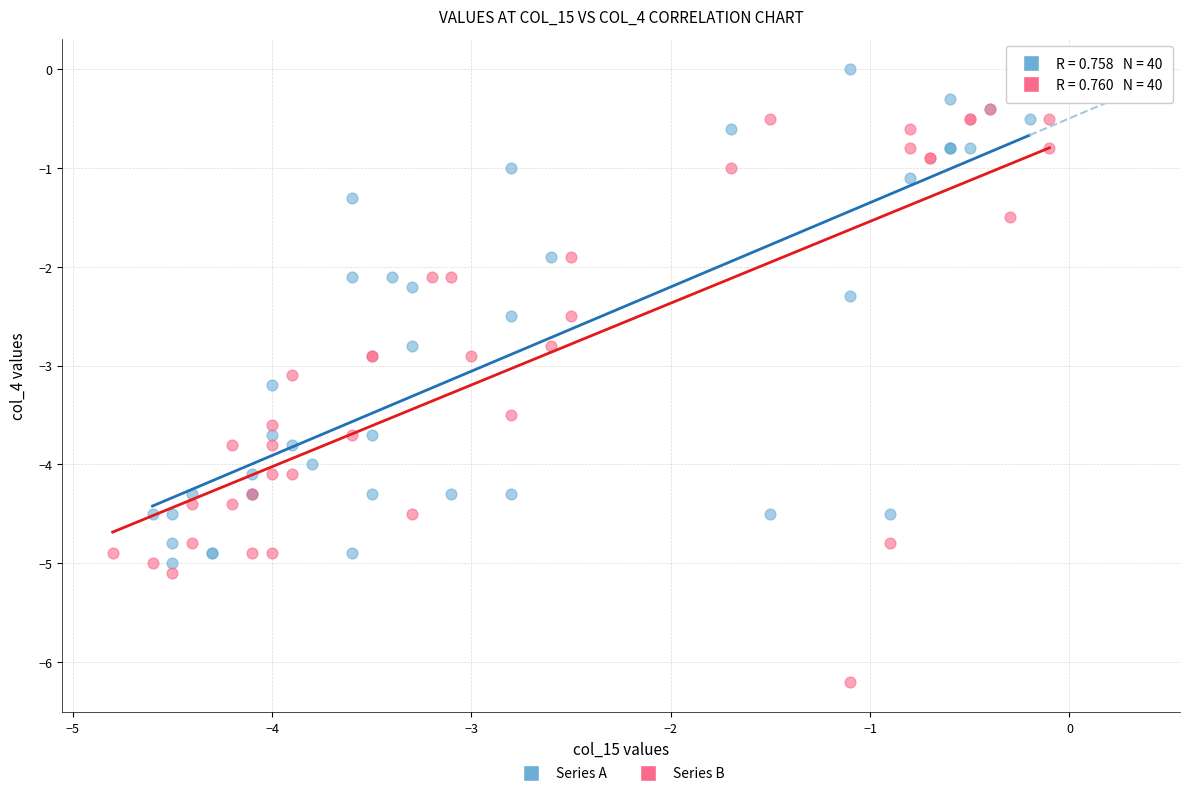

Which series reaches the maximum Y coordinate?

Series A